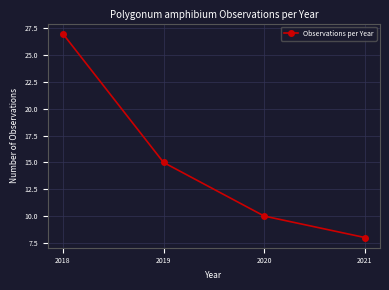

Is it true that the value at 2021 is 8?

True